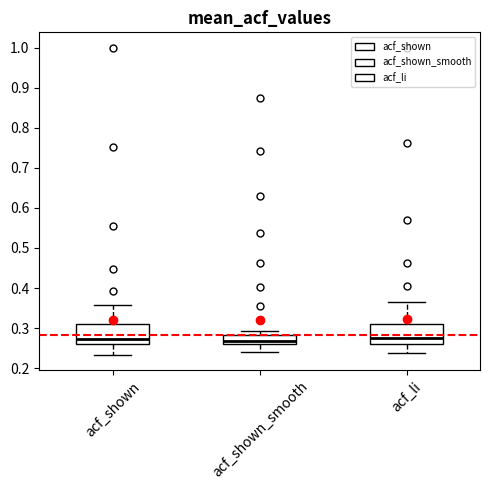

Reading left to right, transcribe this box plot: for each box, give where its median line is, the range the box spans, and where its two whiskers end, as read against the y-axis. The values are not printed on the chart, so give them approximately, as read against the axis.

acf_shown: median 0.27, box 0.26 to 0.31, whiskers 0.23 to 0.36
acf_shown_smooth: median 0.27, box 0.26 to 0.28, whiskers 0.24 to 0.29
acf_li: median 0.28, box 0.26 to 0.31, whiskers 0.24 to 0.37